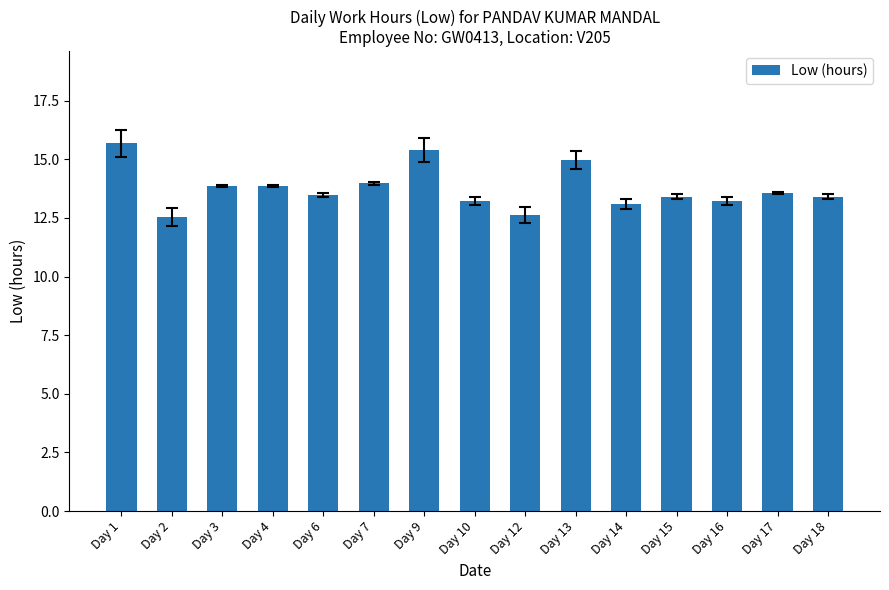

What is the value of the 4th bar from the left?

13.9